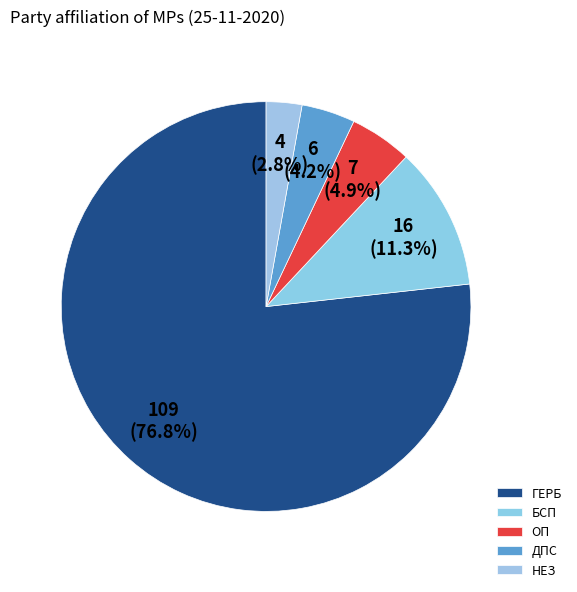

Is there a majority slice in this chart?

Yes